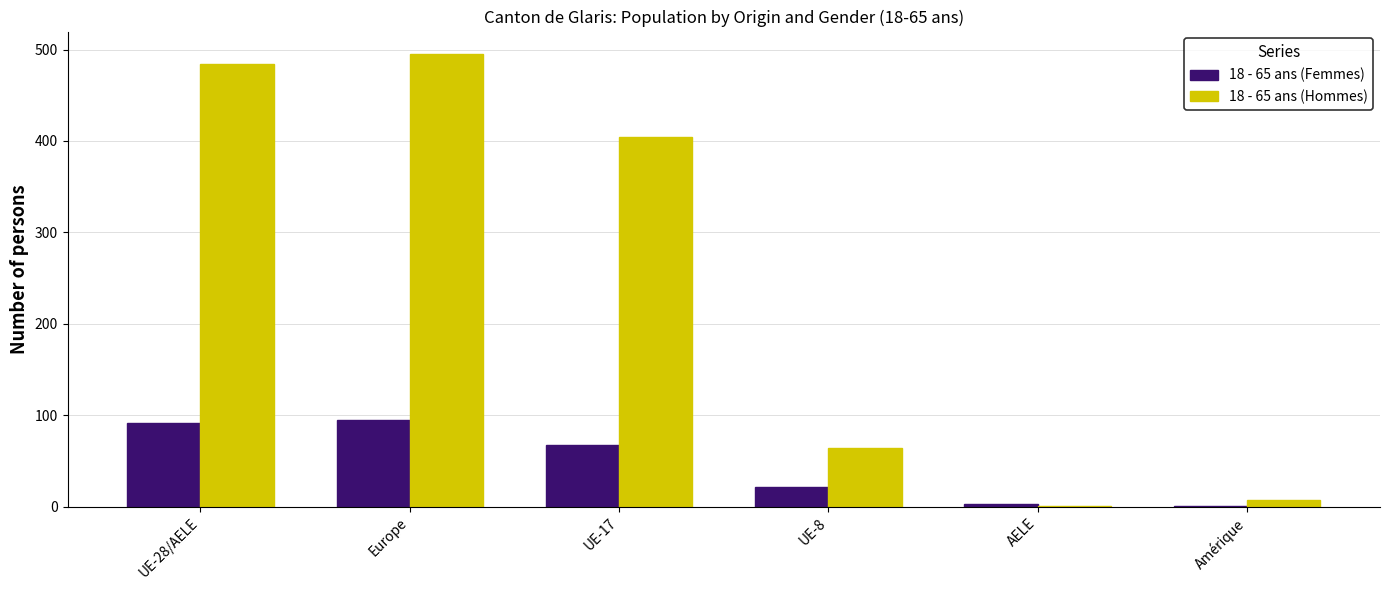

What is the greatest value displayed?

495